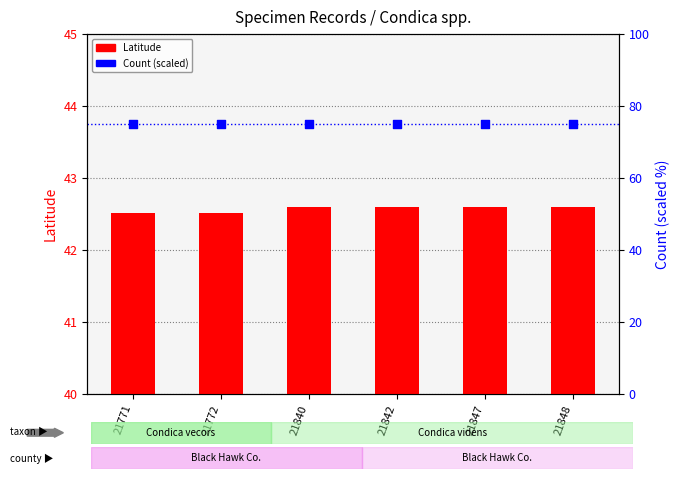

Which series has the widest spread of Y values?

Latitude